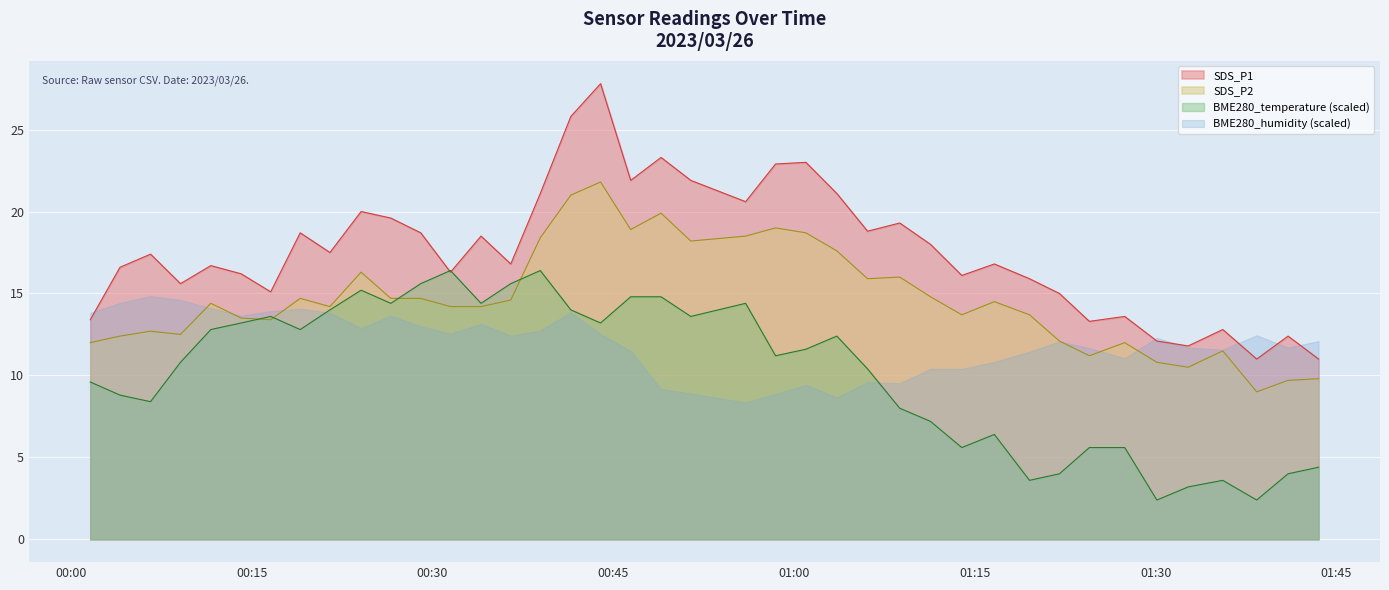

At how many categories does at least one series exceed 20?

10